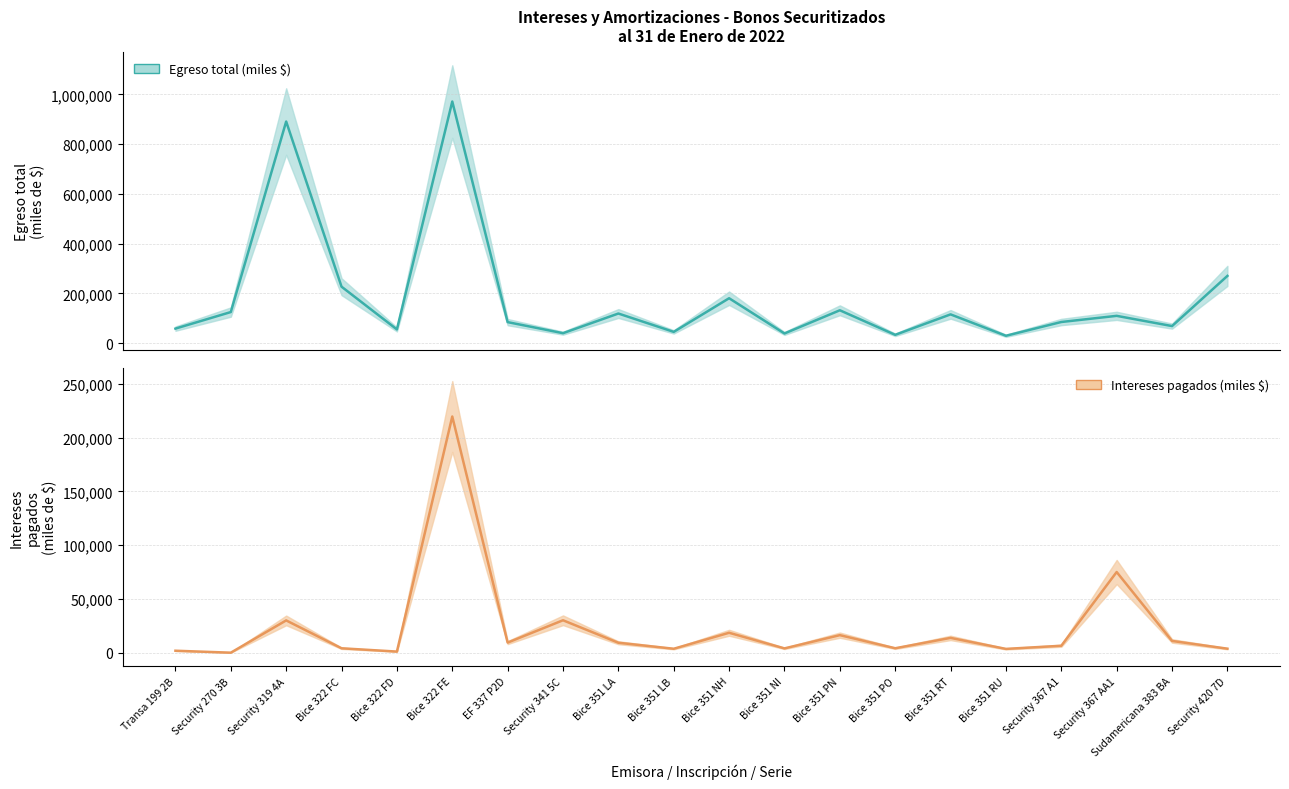

List the series in order of their overall mean, lowest first.

Intereses pagados (miles $), Egreso total (miles $)